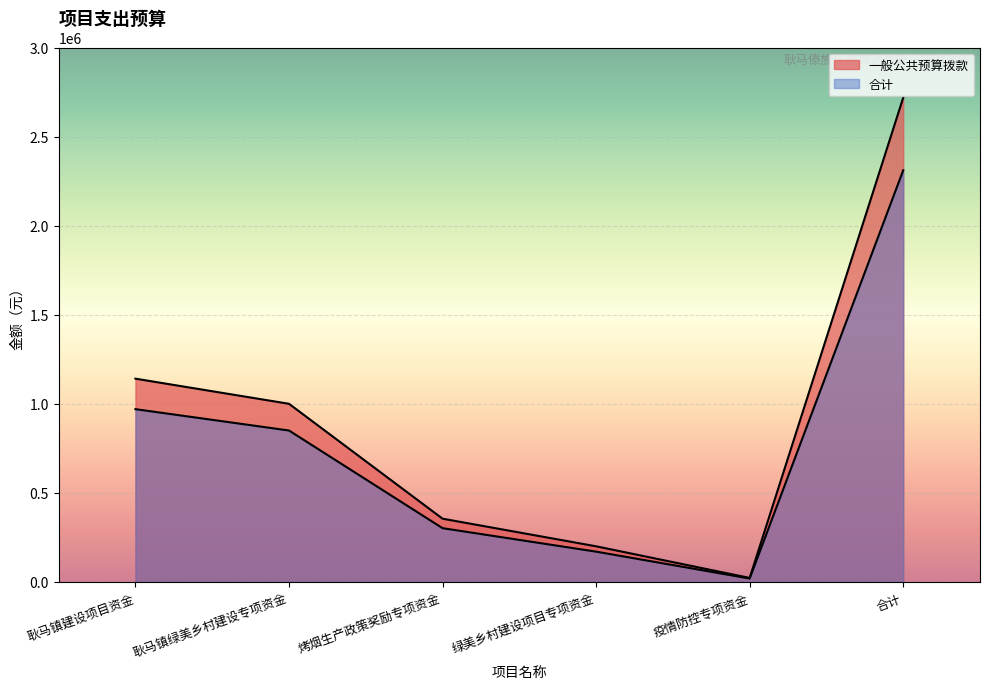

What is the label of the 2nd point from the right?

疫情防控专项资金